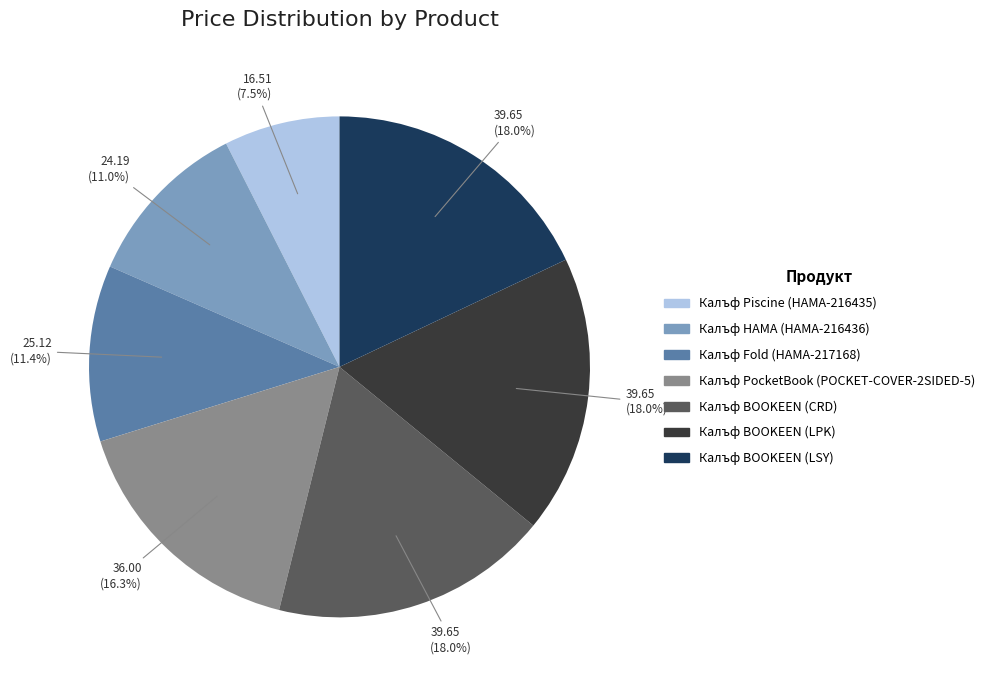

Is there any slice that represents more than half of the pie?

No